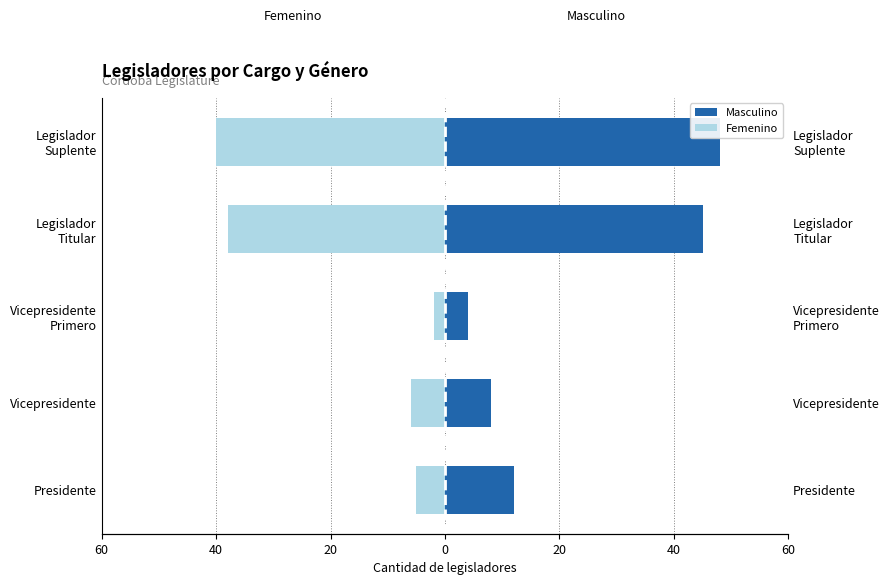

How many bars are there in each group?

2